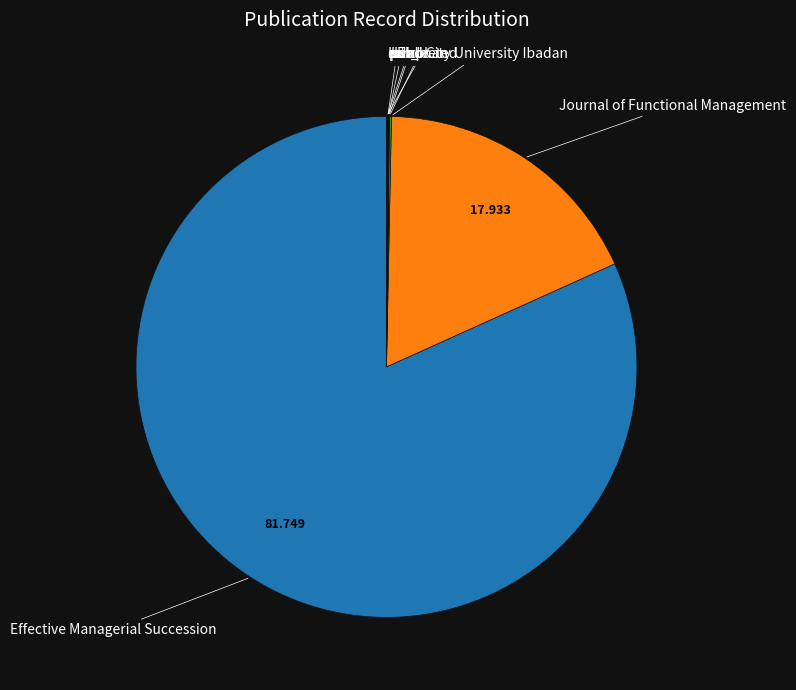

Do Effective Managerial Succession and Journal of Functional Management together represent more than half of the pie?

Yes